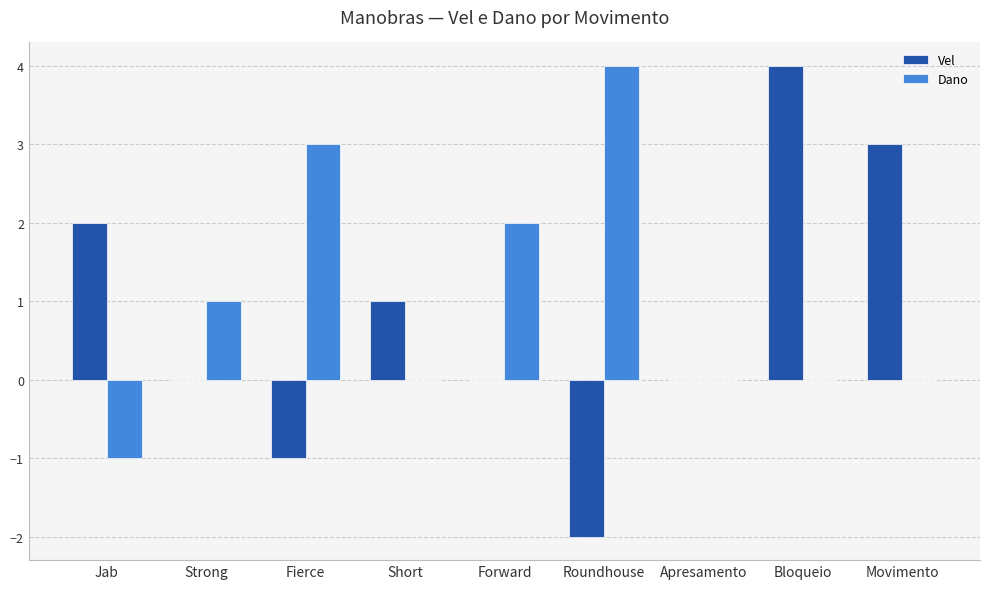

Is the value of Dano at Jab greater than the value of Vel at Short?

No